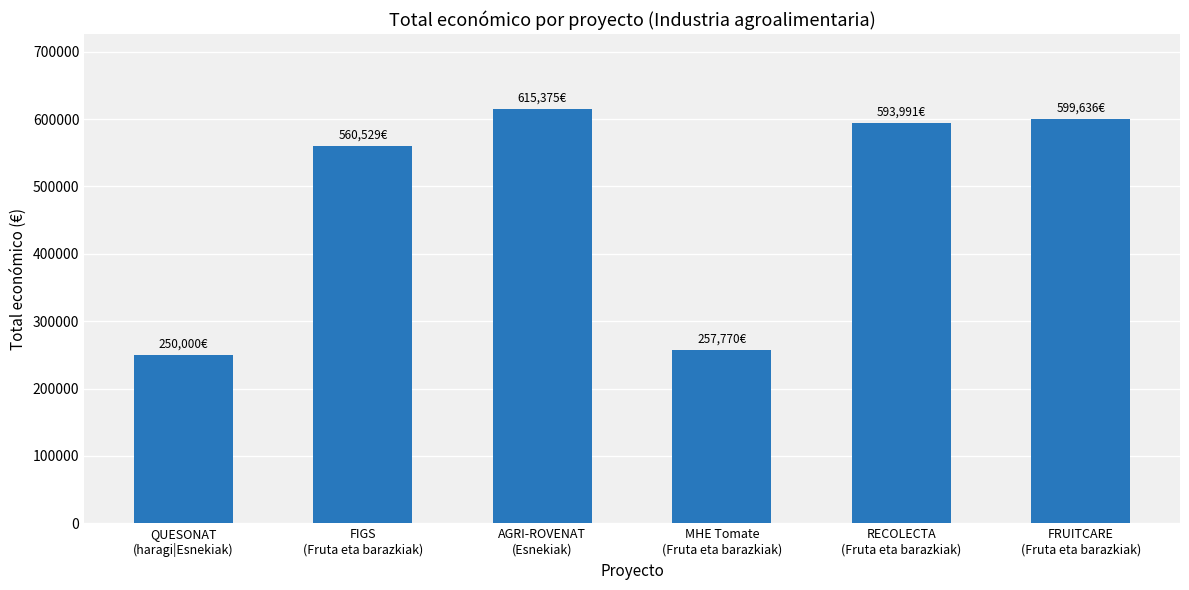

What is the minimum value shown in the chart?

250000